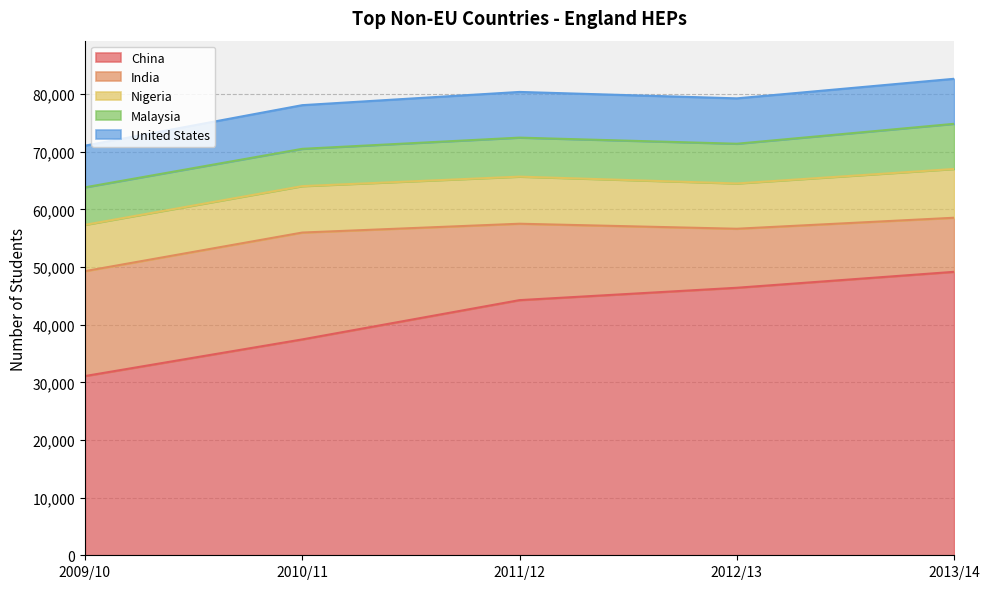

Count the number of categories in the chart.

5